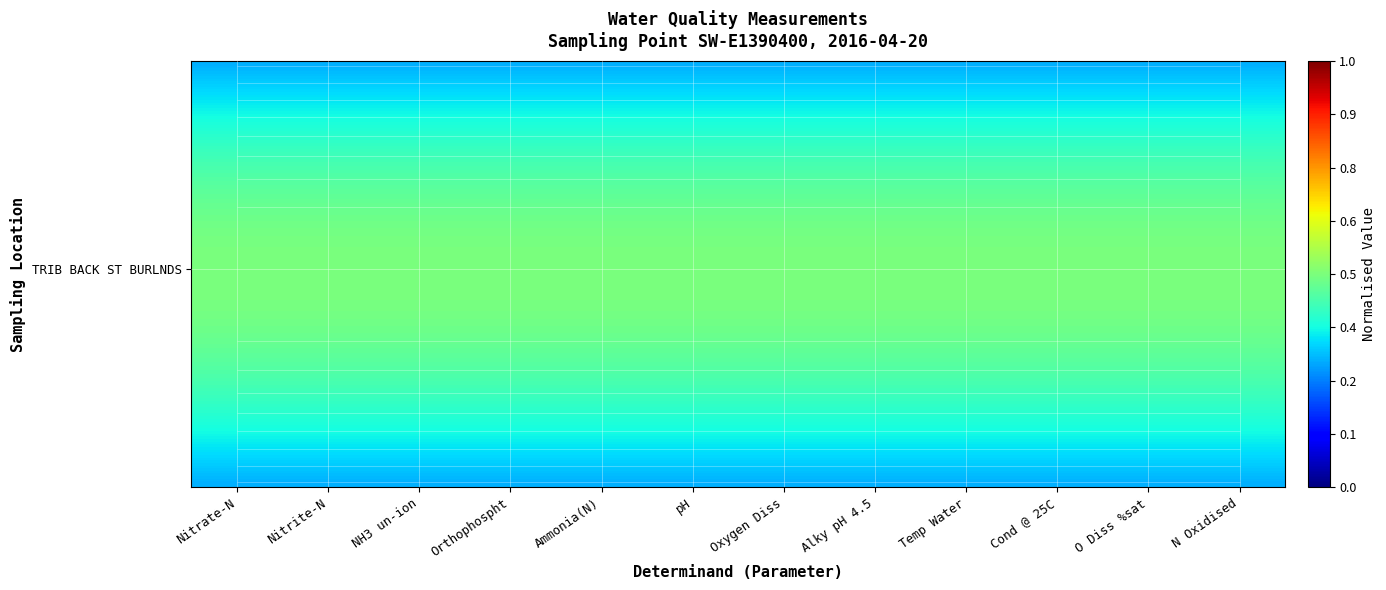

What is the smallest value displayed?

0.3